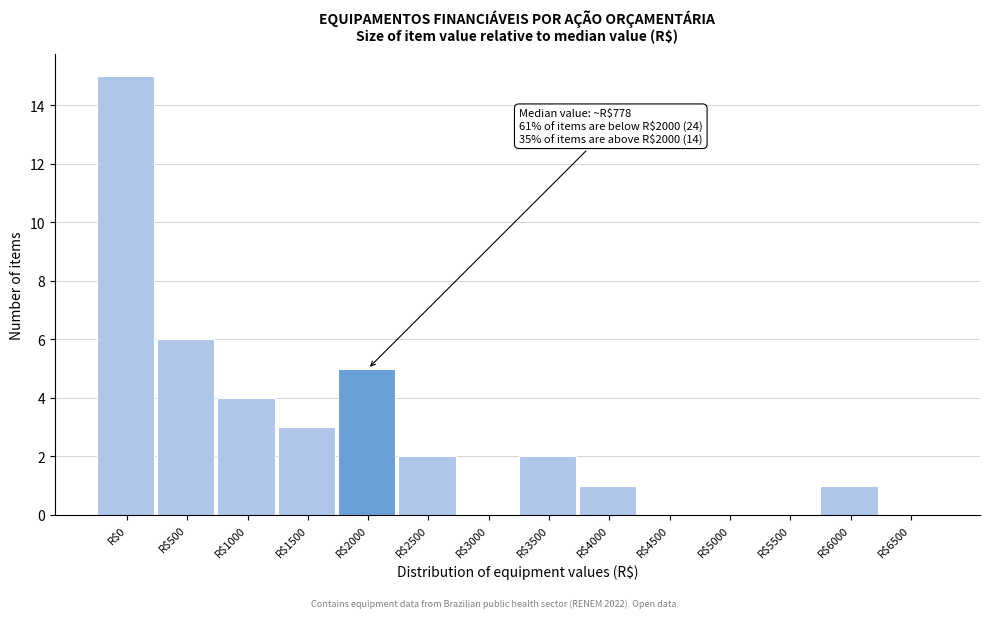

Where is the data nearest to the value 7?

R$500